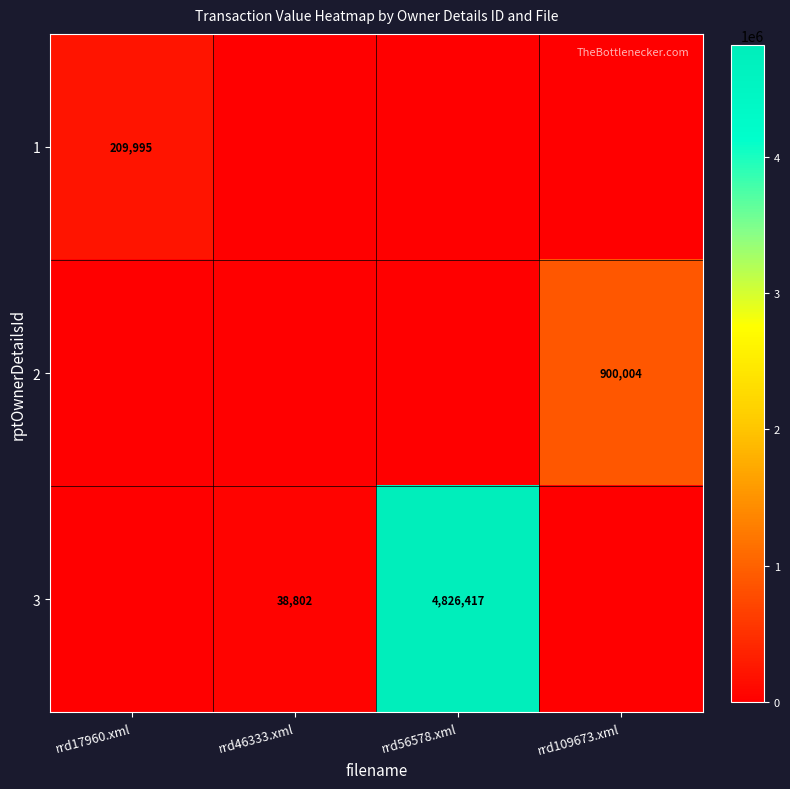

Is it true that 3 equals 4826417 at rrd56578.xml?

True